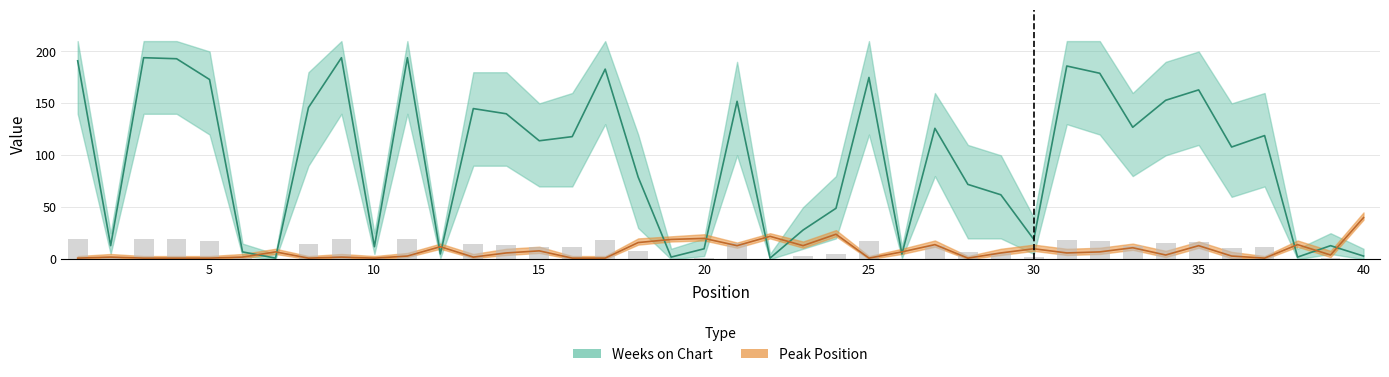

List the labels in order of Weeks on Chart value, largest first.

3, 9, 11, 4, 1, 31, 17, 32, 25, 5, 35, 34, 21, 8, 13, 14, 33, 27, 37, 16, 15, 36, 18, 28, 29, 24, 23, 30, 2, 39, 10, 20, 6, 12, 26, 40, 19, 38, 7, 22